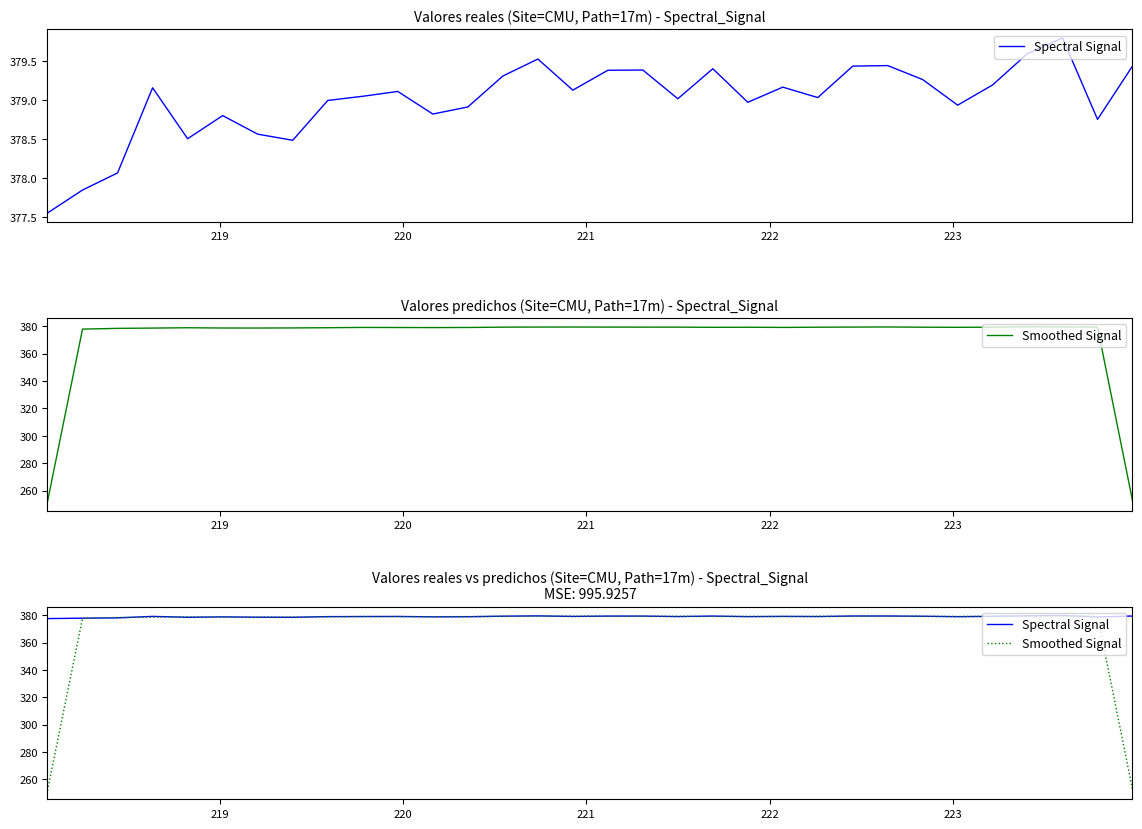

How many intersections are there between Smoothed Signal and Spectral Signal?

22